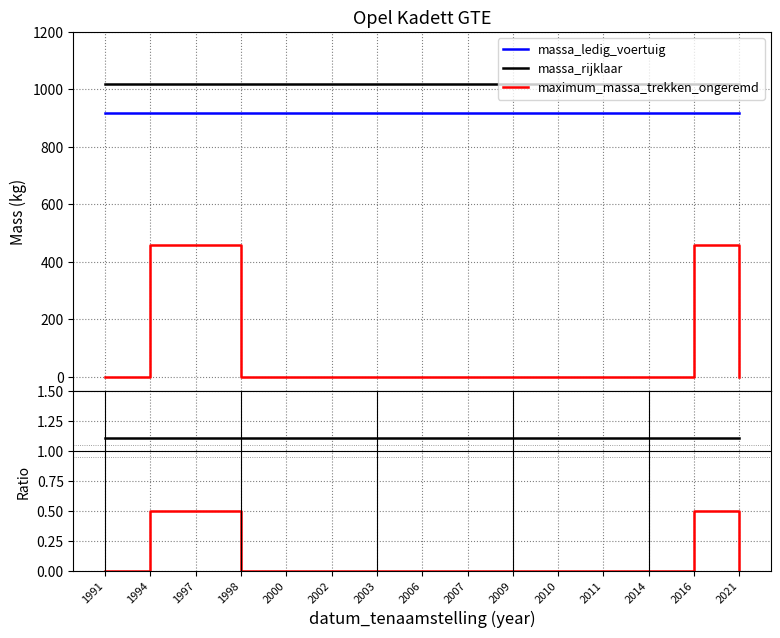

True or false: massa_ledig_voertuig has a value of 918.0 at 2000.

True